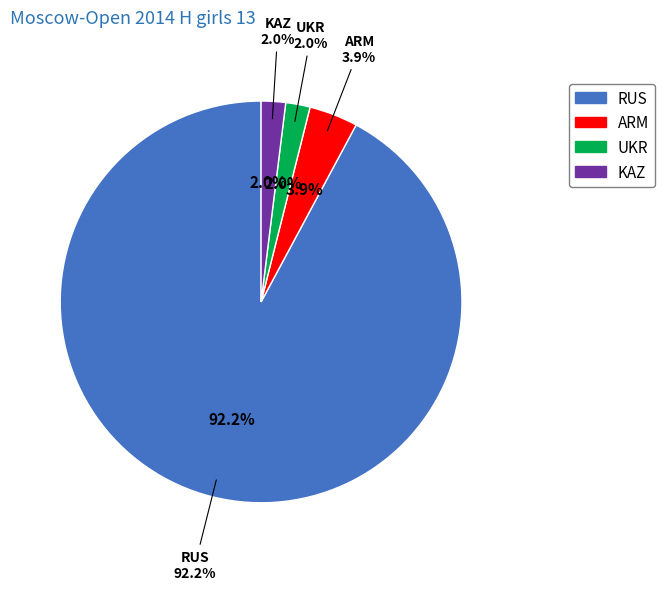

Rank the categories by value from lowest to highest.

UKR, KAZ, ARM, RUS